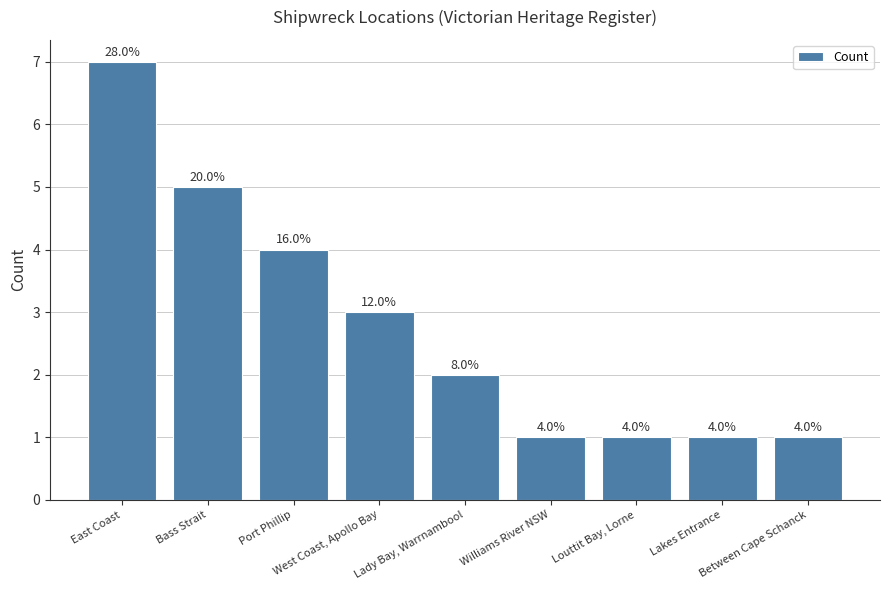

What is the sum of all values?

25